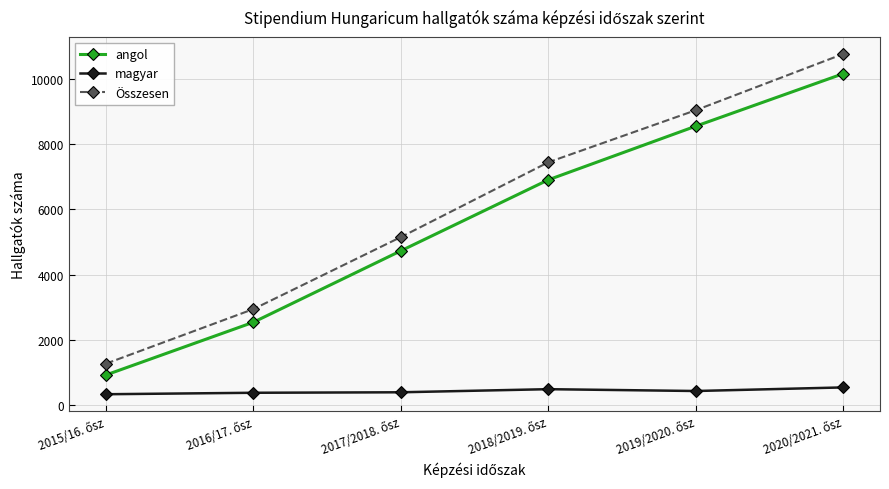

Count the Összesen values in the range 2942 to 9035.

4